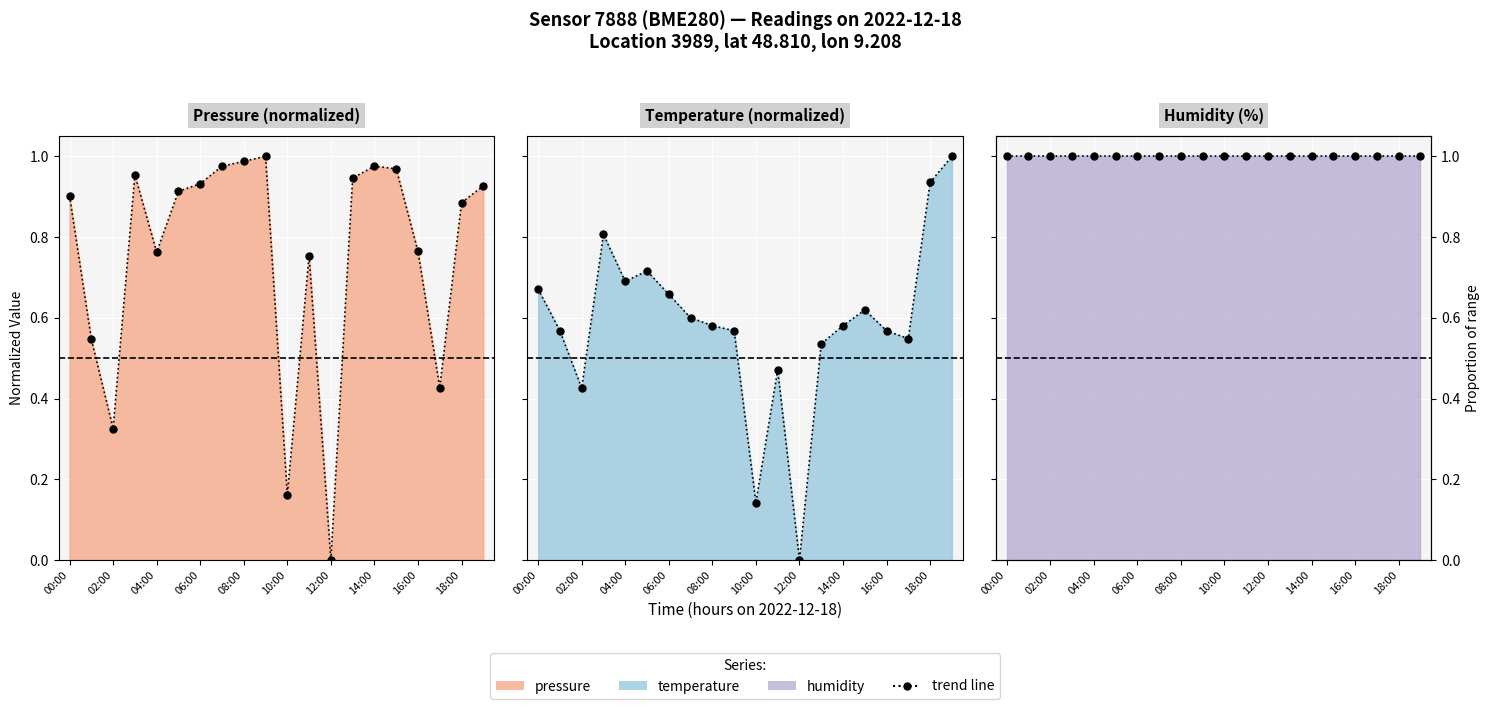

What is the label of the 18th point from the left?

17